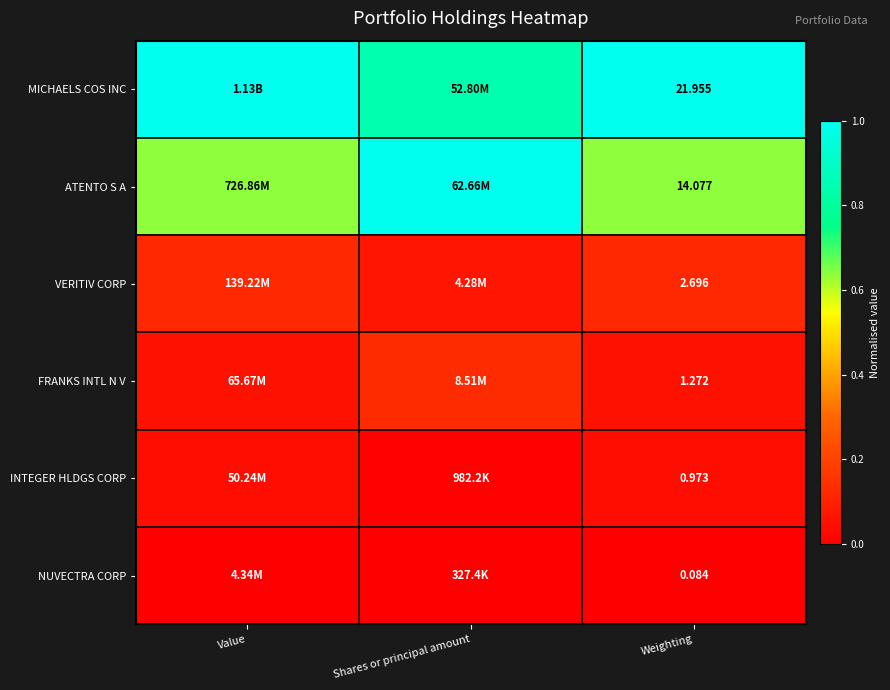

What is the difference between the MICHAELS COS INC values at Value and Shares or principal amount?

0.2